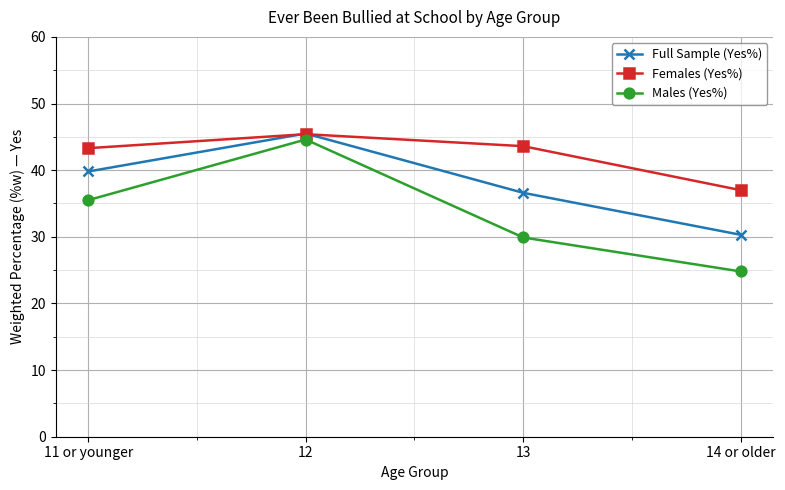

At which label does Full Sample (Yes%) reach its peak?

12